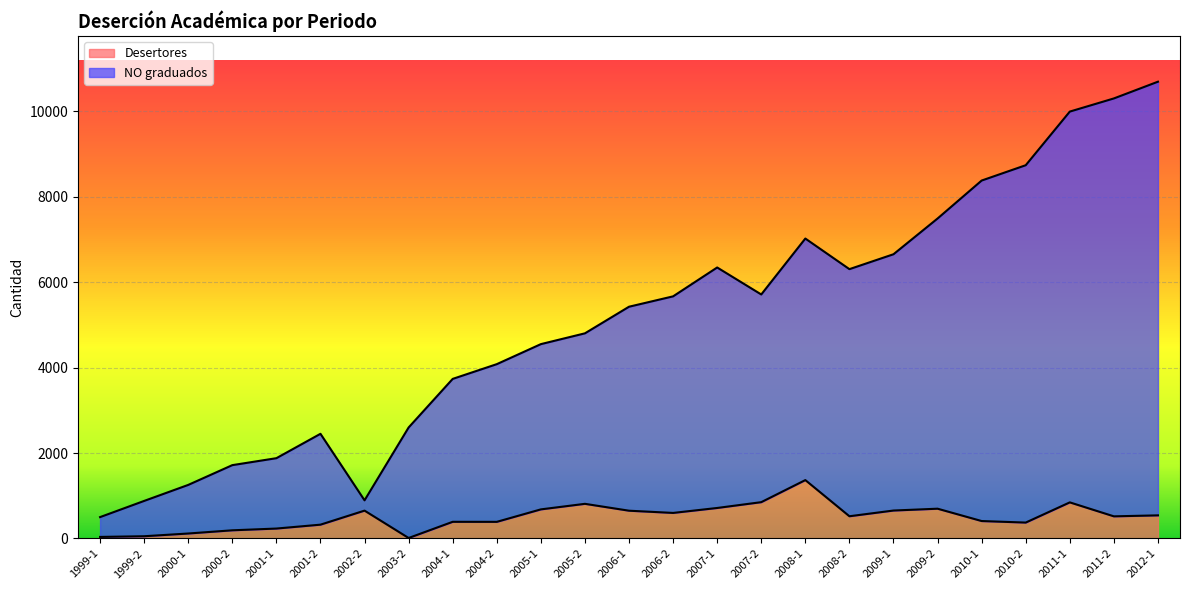

What is the difference between the maximum and minimum values in the Desertores series?

1356